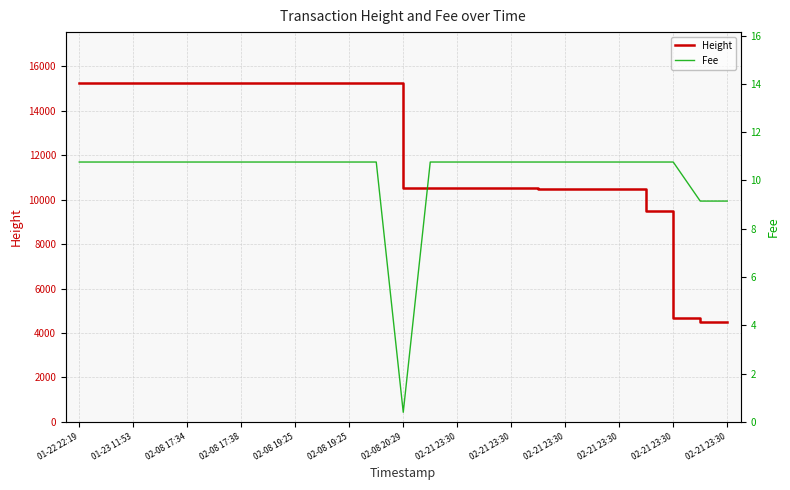

True or false: Height and Fee cross at least once.

False